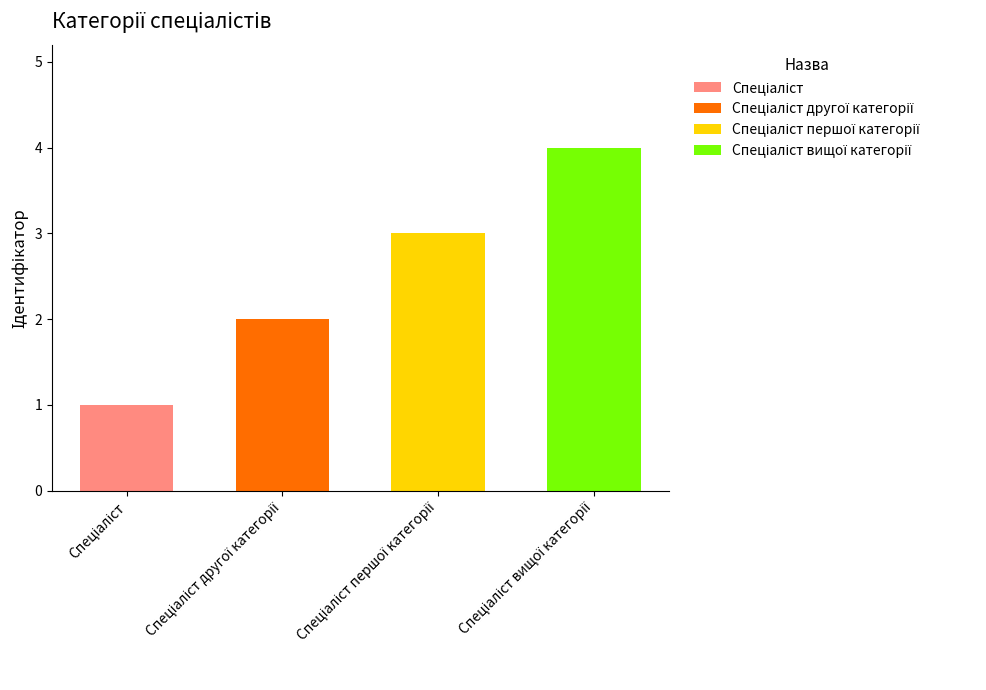

Which label corresponds to the smallest value in the chart?

Спеціаліст